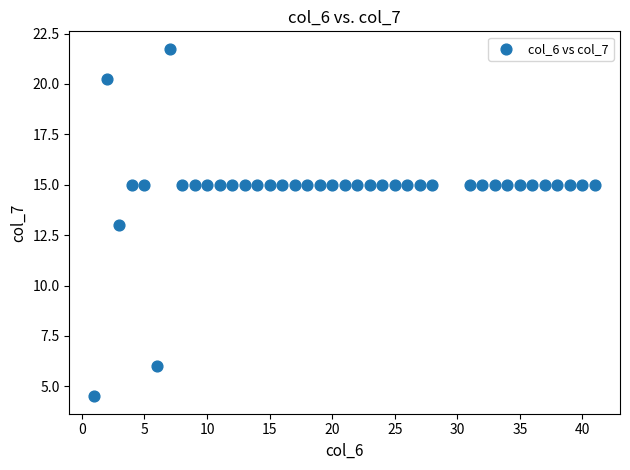

What is the range of X values (max minus min)?

40.0